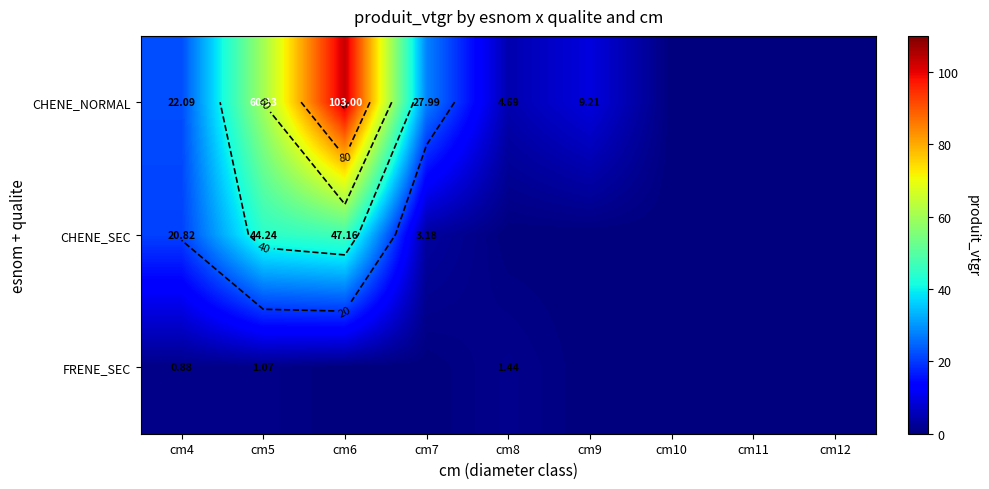

What is the maximum value for CHENE_SEC?

47.2